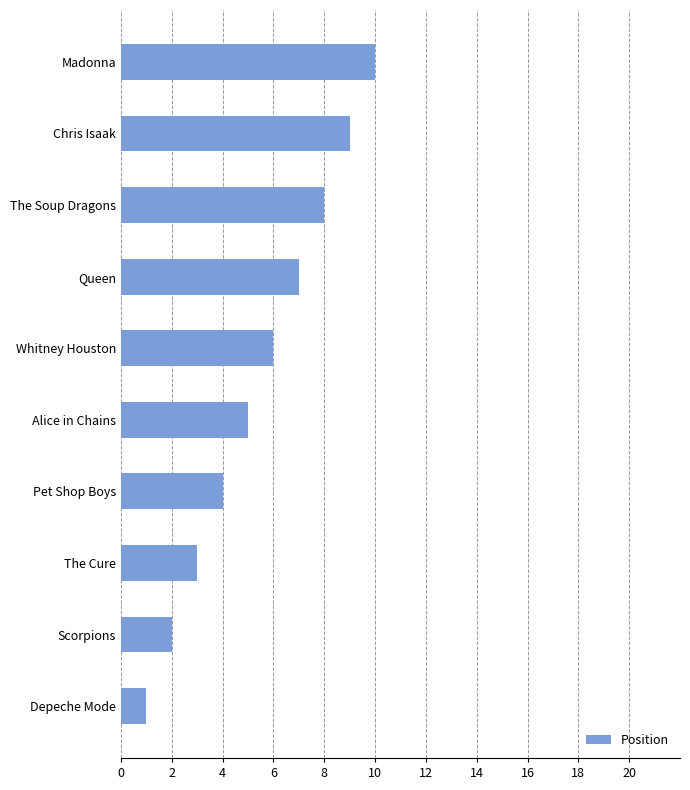

Are the bars grouped side by side (vs. stacked)?

No